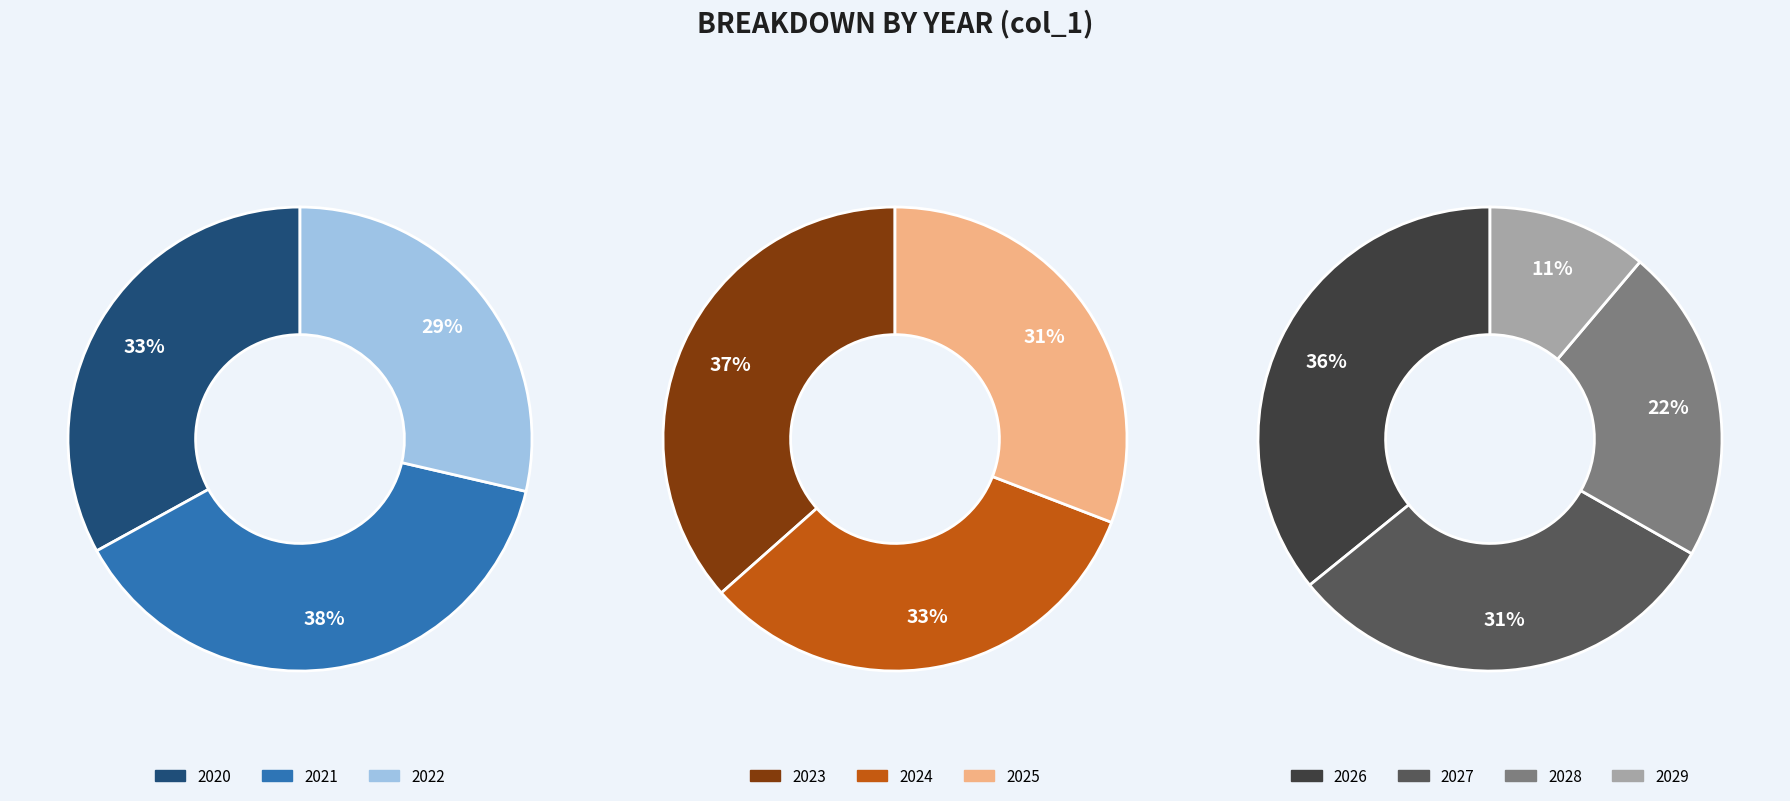

Count the number of slices in the pie.

10